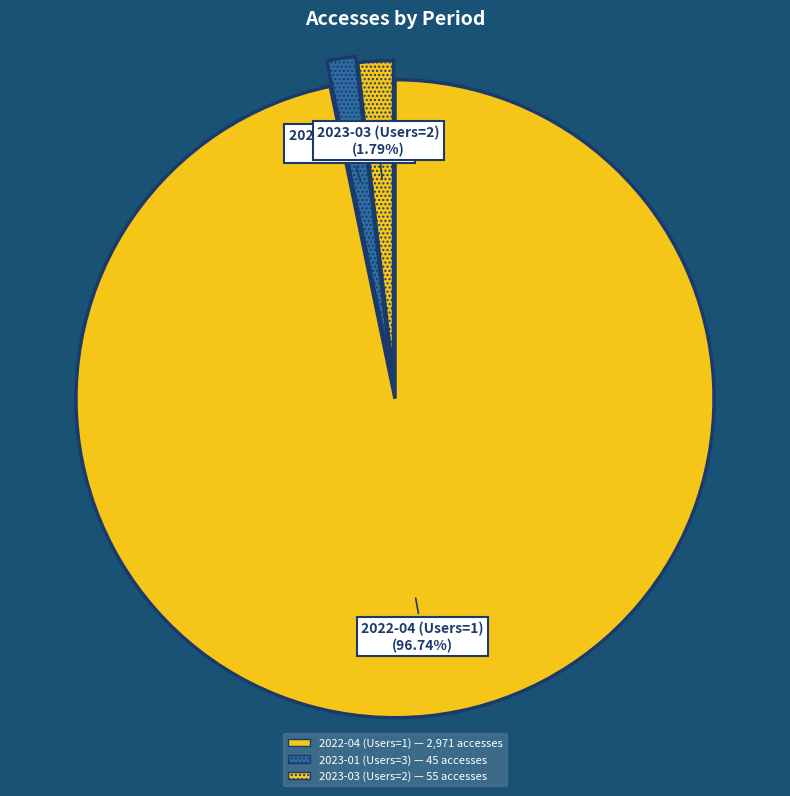

Does 2022-04 (Users=1) account for over 50% of the chart?

Yes